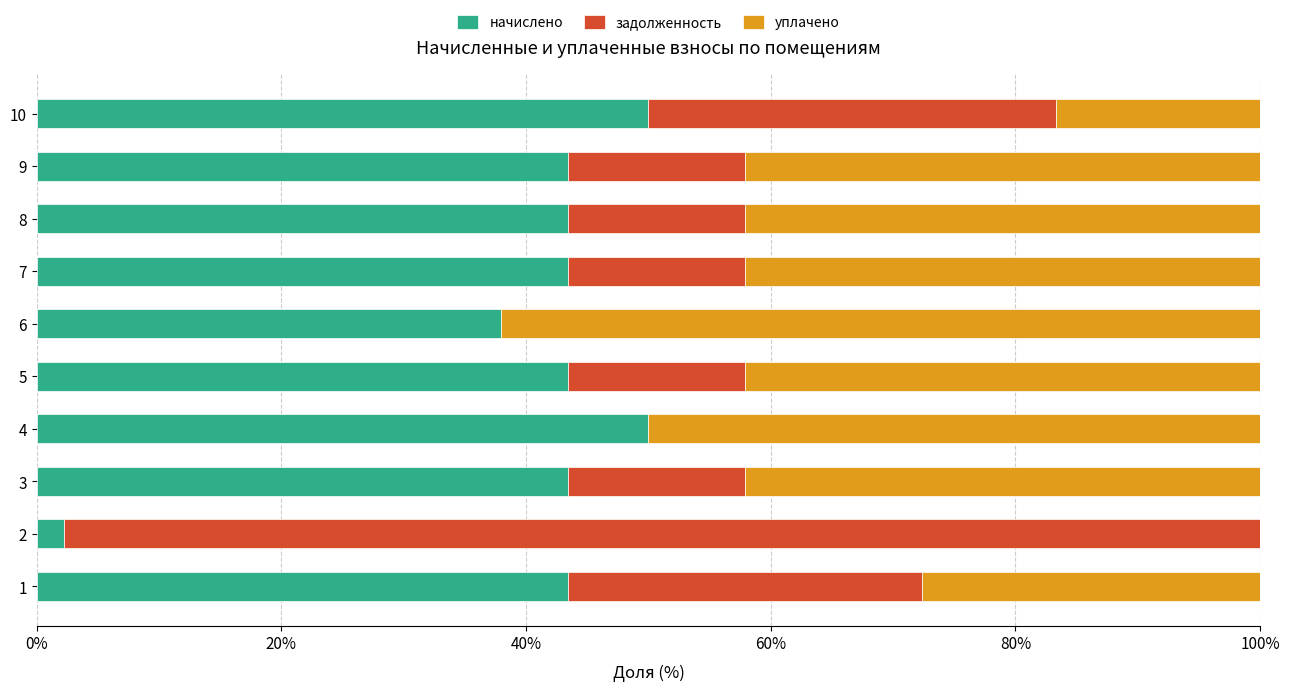

What is the total value across all series at 1?

100.0